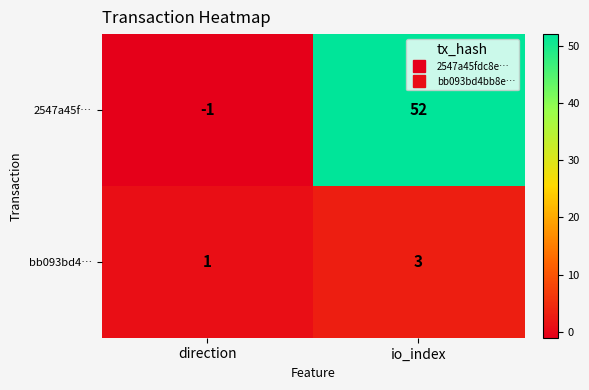

How many distinct data groups are displayed?

2